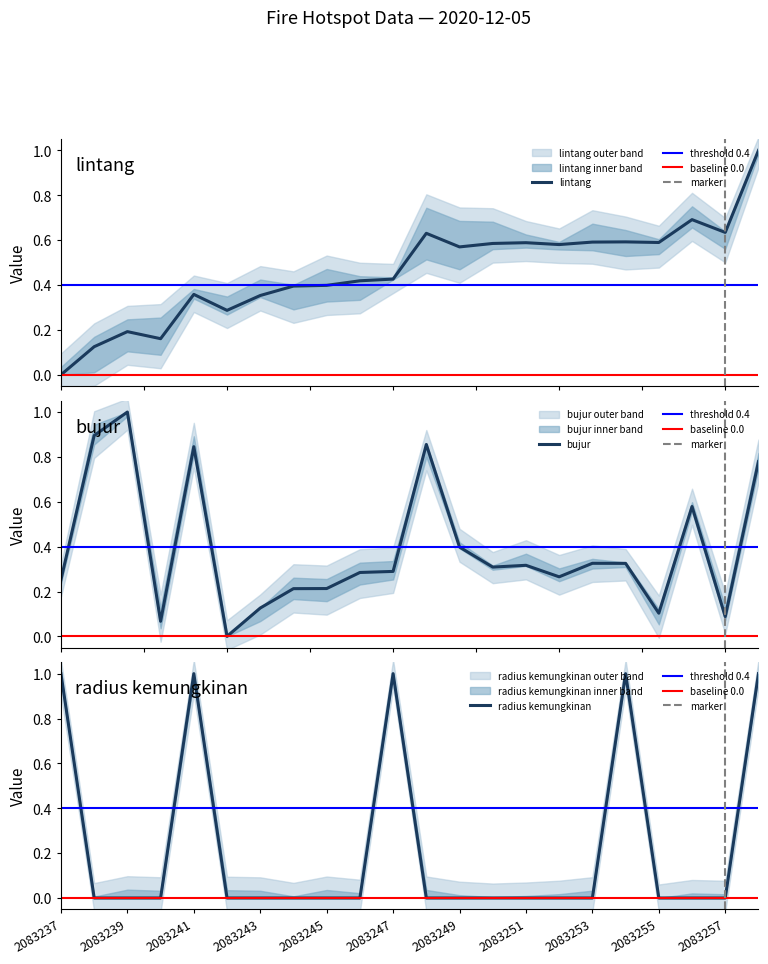

Reading left to right, list all the values displayed in this chart.

lintang: 2083237=0.0	2083238=0.1	2083239=0.2	2083240=0.2	2083241=0.4	2083242=0.3	2083243=0.4	2083244=0.4	2083245=0.4	2083246=0.4	2083247=0.4	2083248=0.6	2083249=0.6	2083250=0.6	2083251=0.6	2083252=0.6	2083253=0.6	2083254=0.6	2083255=0.6	2083256=0.7	2083257=0.6	2083258=1.0
bujur: 2083237=0.3	2083238=0.9	2083239=1.0	2083240=0.1	2083241=0.8	2083242=0.0	2083243=0.1	2083244=0.2	2083245=0.2	2083246=0.3	2083247=0.3	2083248=0.9	2083249=0.4	2083250=0.3	2083251=0.3	2083252=0.3	2083253=0.3	2083254=0.3	2083255=0.1	2083256=0.6	2083257=0.1	2083258=0.8
radius kemungkinan: 2083237=1.0	2083238=0.0	2083239=0.0	2083240=0.0	2083241=1.0	2083242=0.0	2083243=0.0	2083244=0.0	2083245=0.0	2083246=0.0	2083247=1.0	2083248=0.0	2083249=0.0	2083250=0.0	2083251=0.0	2083252=0.0	2083253=0.0	2083254=1.0	2083255=0.0	2083256=0.0	2083257=0.0	2083258=1.0